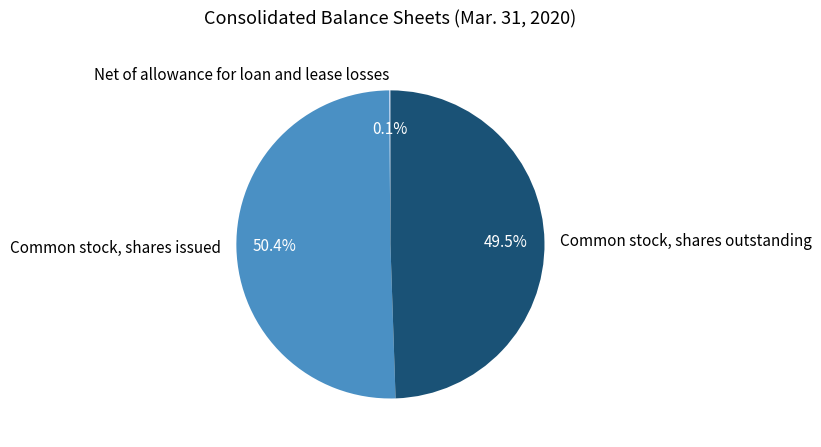

Which has a higher value, Common stock, shares issued or Common stock, shares outstanding?

Common stock, shares issued